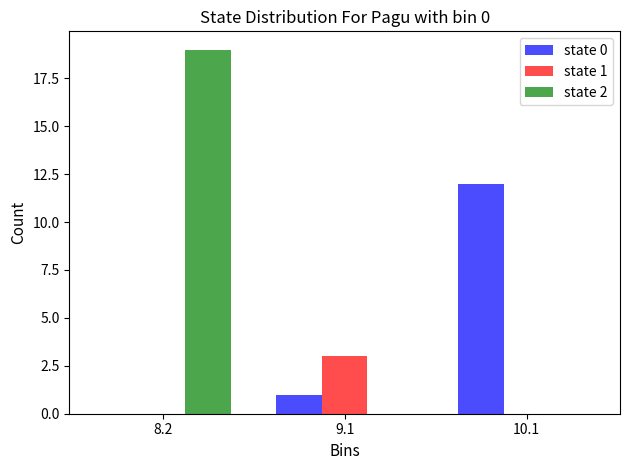

Reading right to left, extract all data points from this chart.

state 0: 10.1=12	9.1=1	8.2=0
state 1: 10.1=0	9.1=3	8.2=0
state 2: 10.1=0	9.1=0	8.2=19